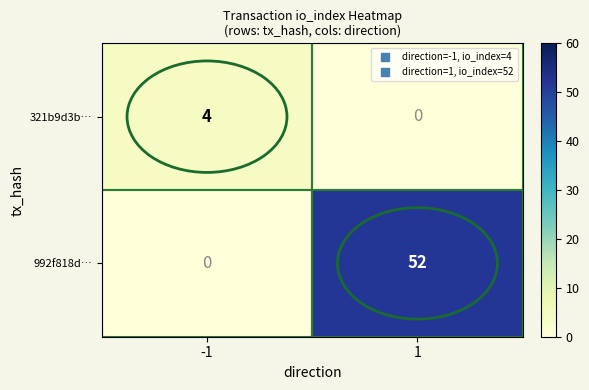

Is it true that 321b9d3b… equals 4 at -1?

True